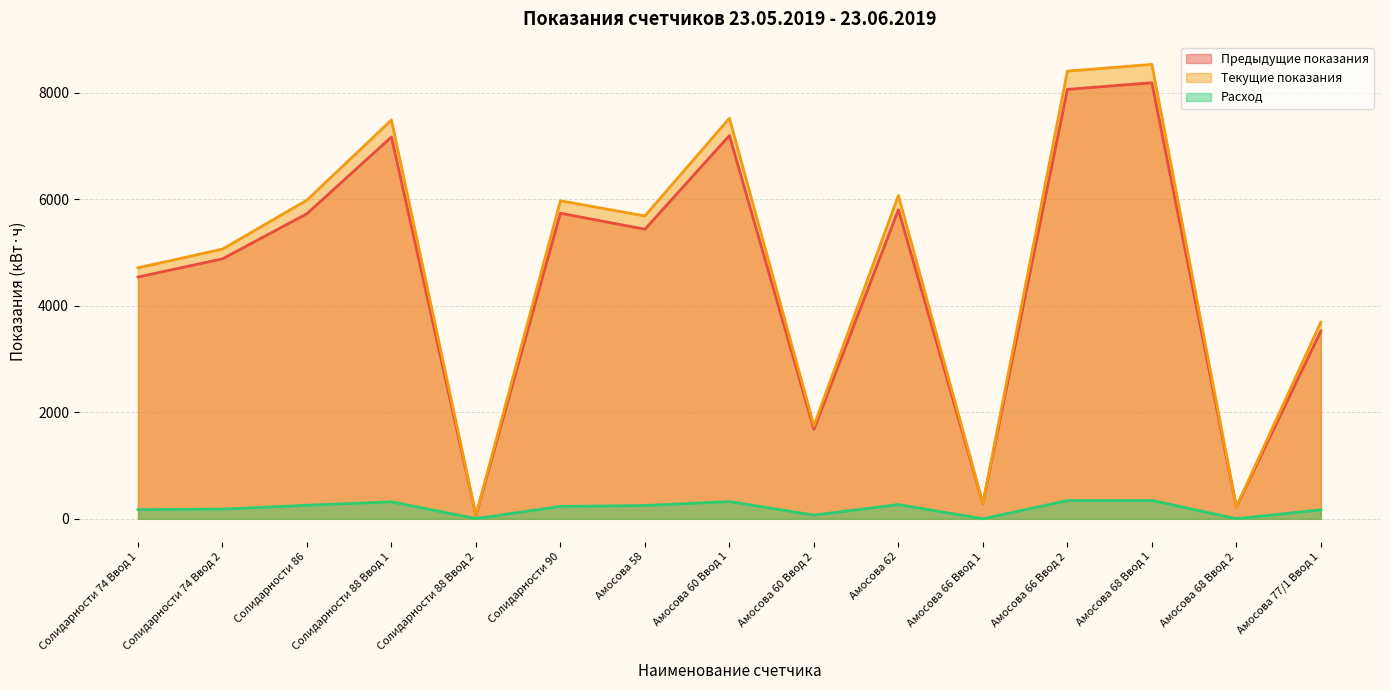

How many series are shown in this chart?

3